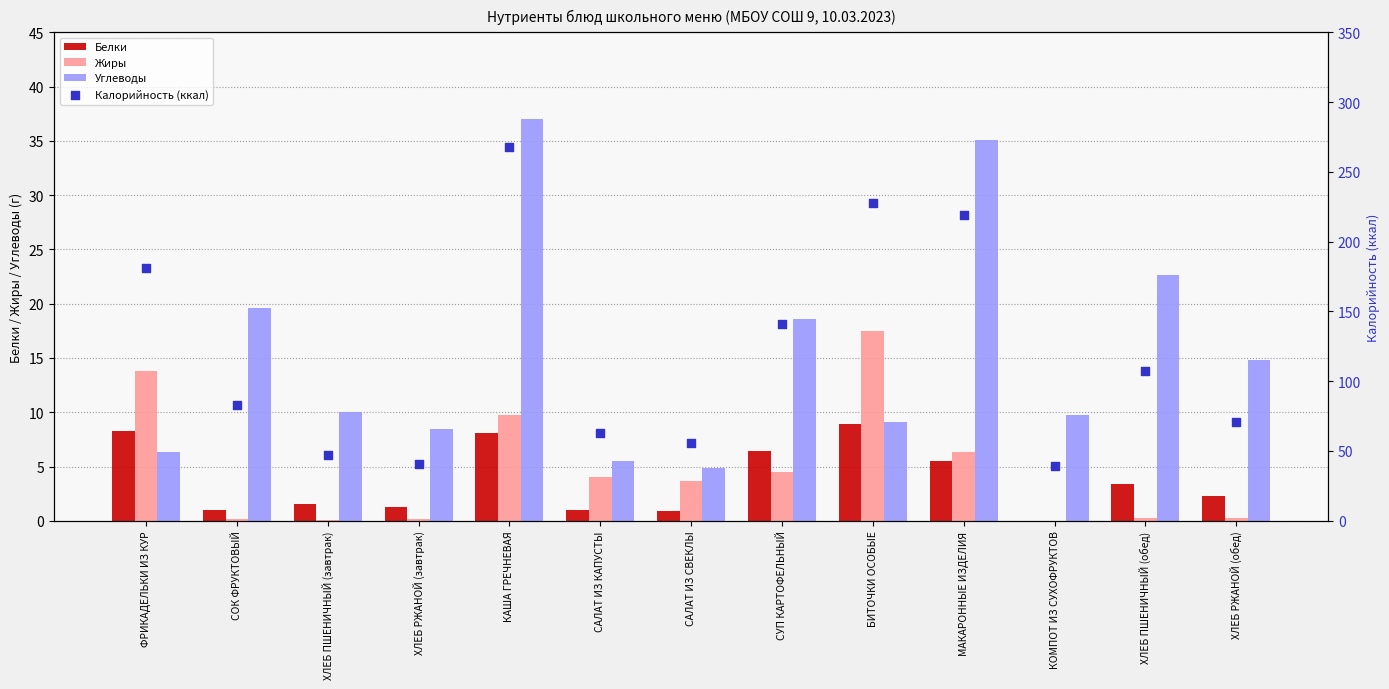

Which series reaches the minimum Y coordinate?

Белки